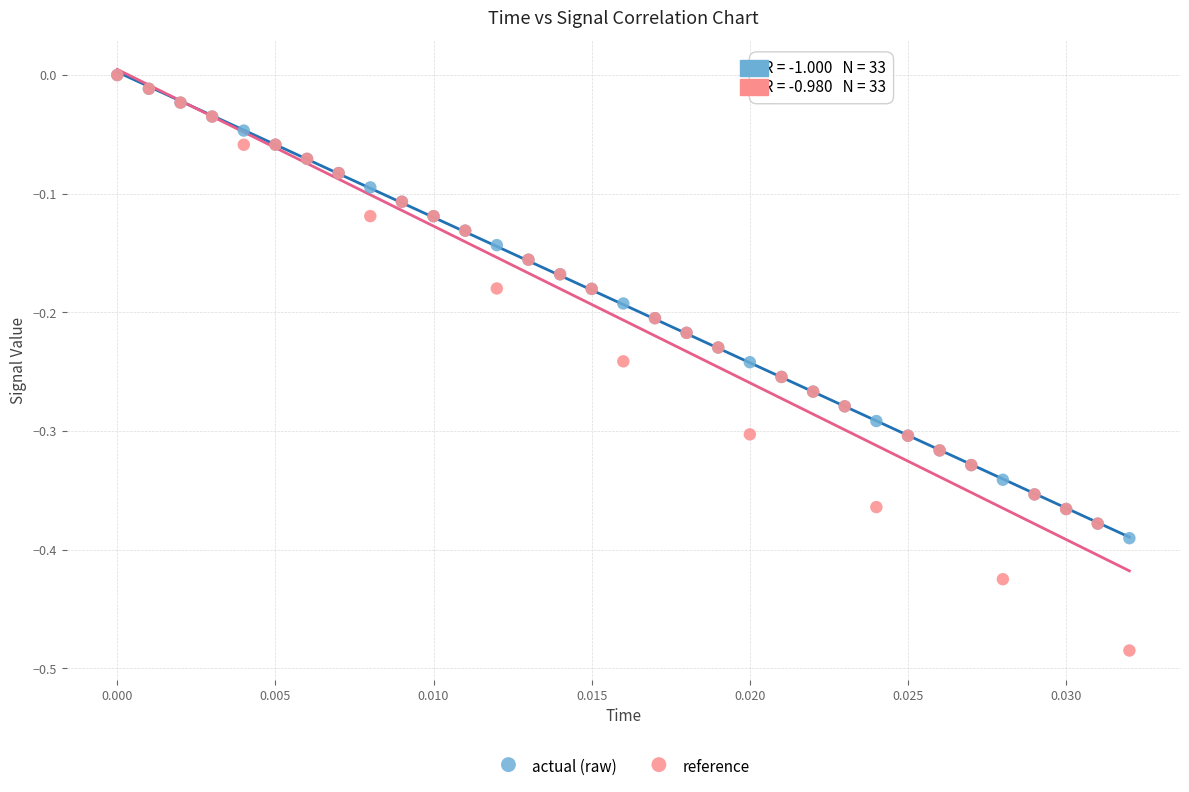

Which series reaches the minimum Y coordinate?

reference